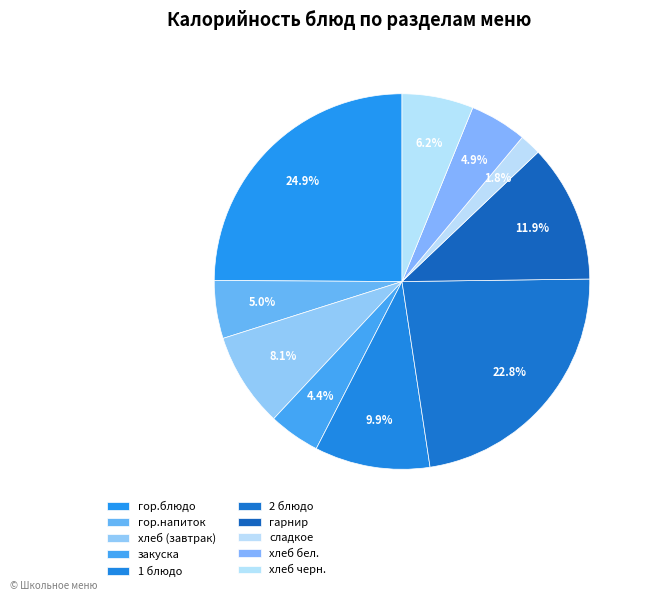

Does 2 блюдо account for over 50% of the chart?

No